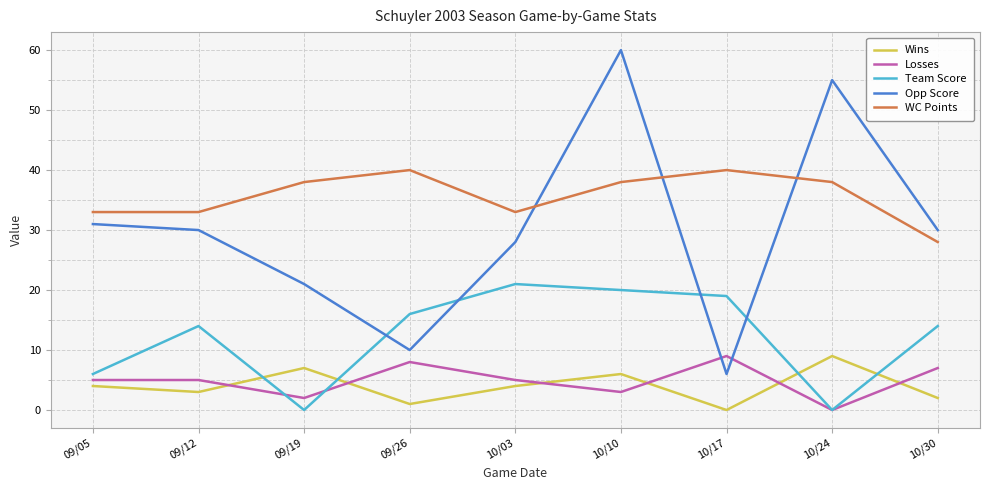

Where do Opp Score and Team Score first cross each other?

09/19 and 09/26